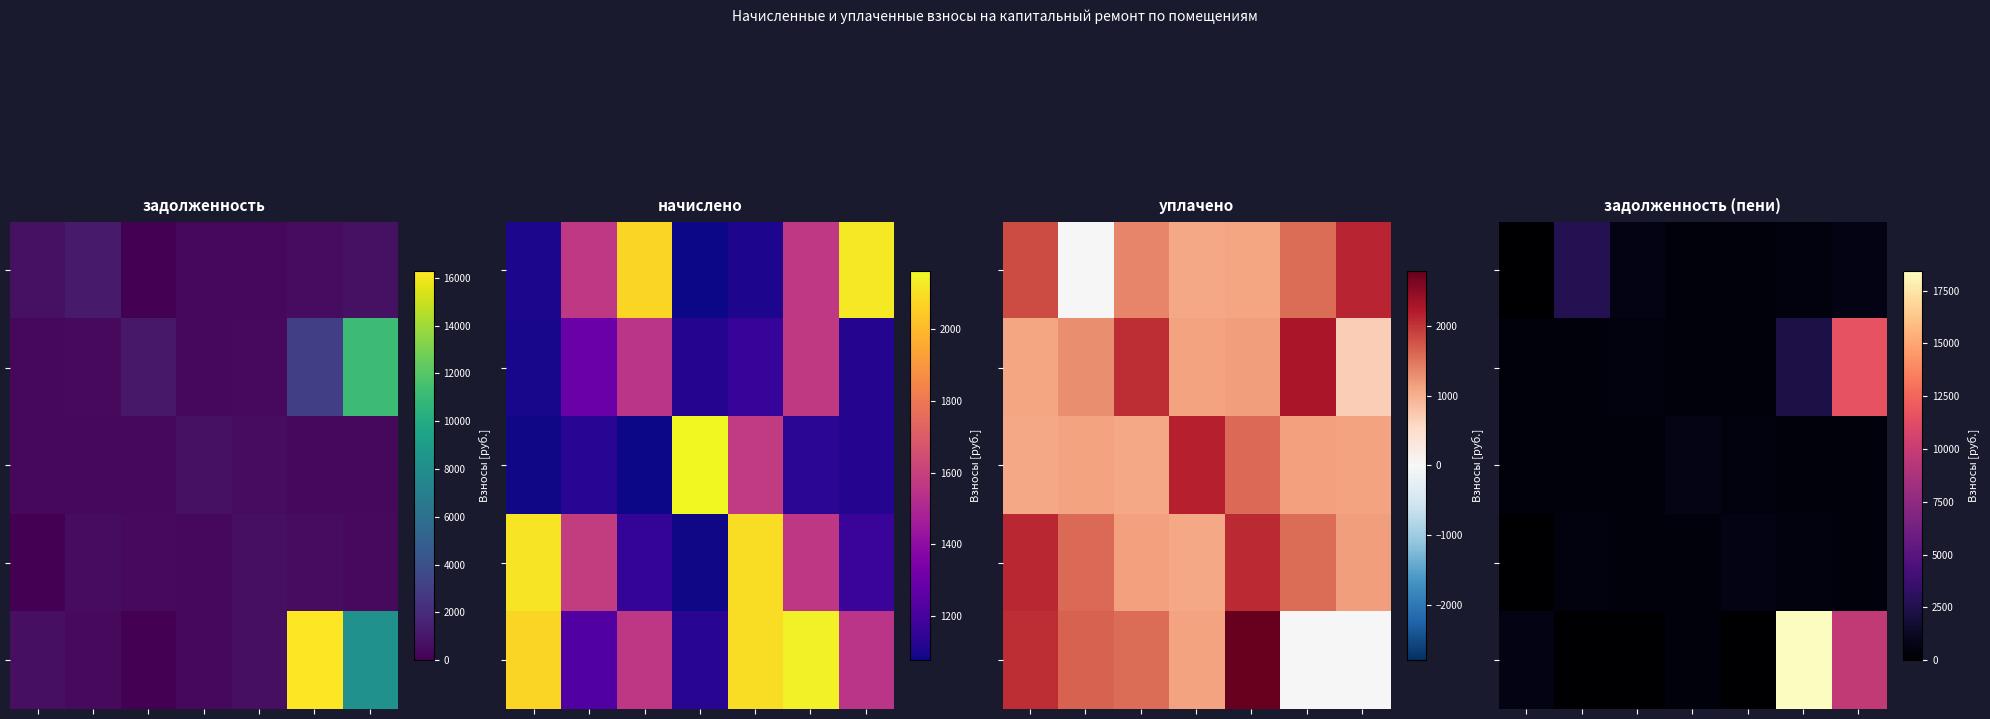

At which category is the sum across all series the highest?

6